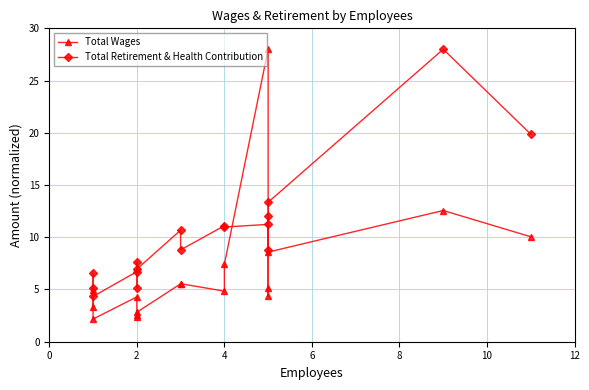

Is the value of Total Retirement & Health Contribution at 2 greater than the value of Total Wages at 2?

Yes